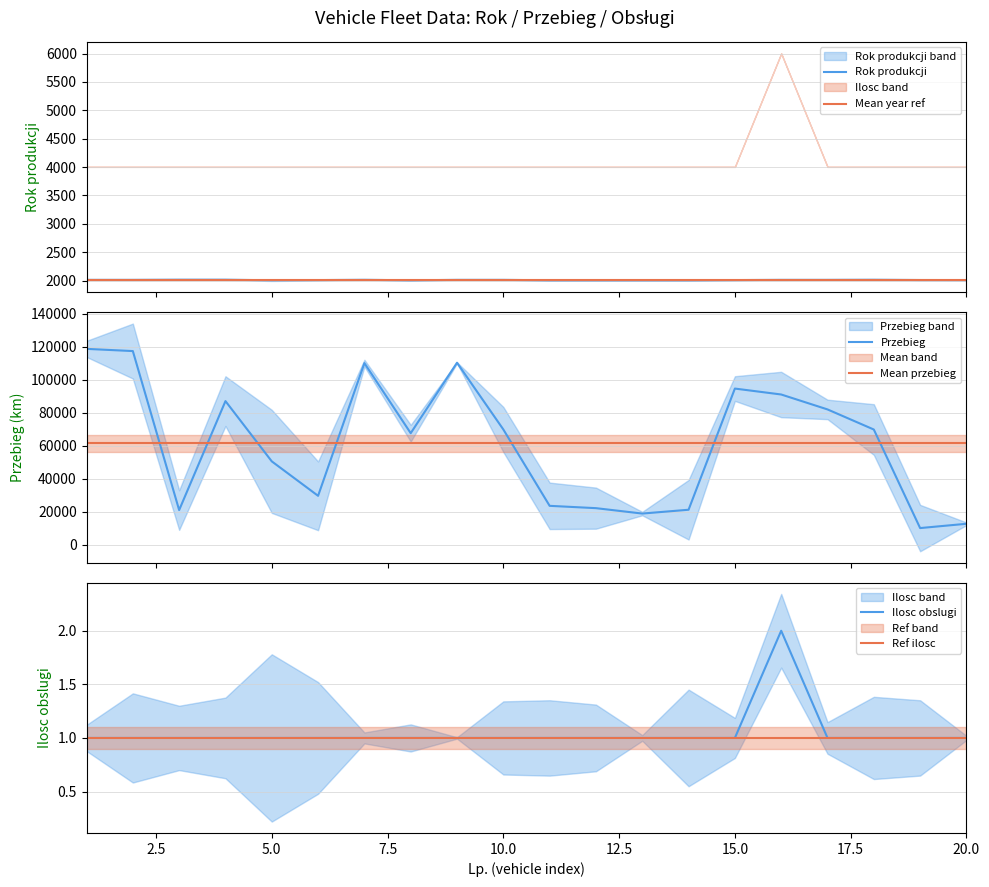

What is the highest value of the Mean year ref series?

2008